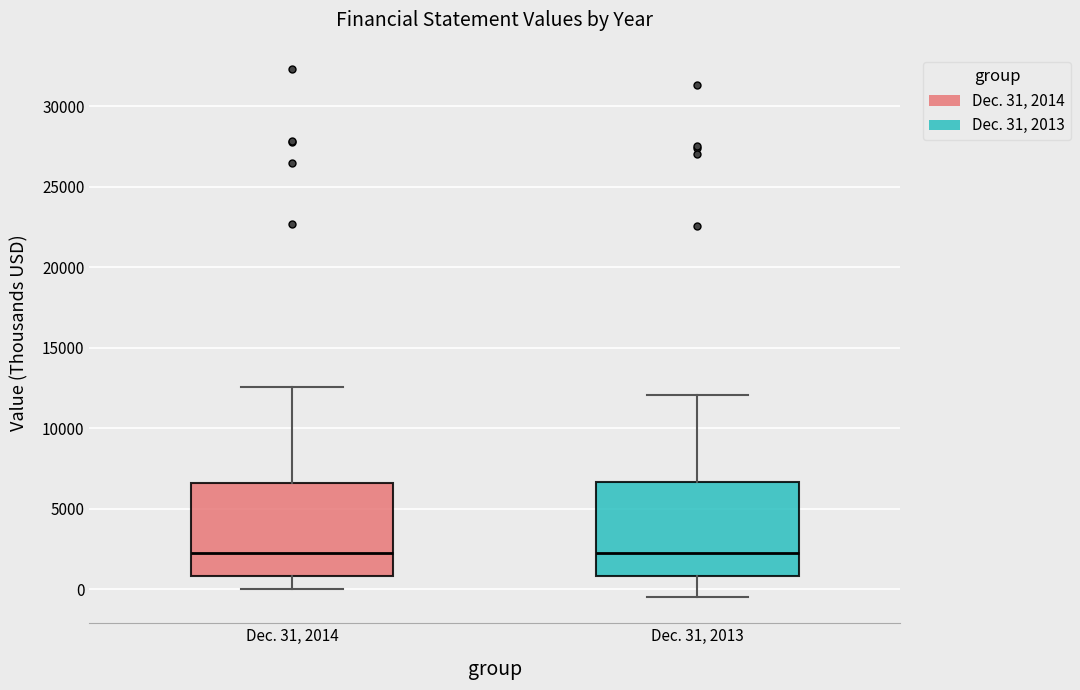

Where does the median line of the box for Dec. 31, 2014 sit on the y-axis? The values are not printed on the chart, so give them approximately, as read against the axis.

2000